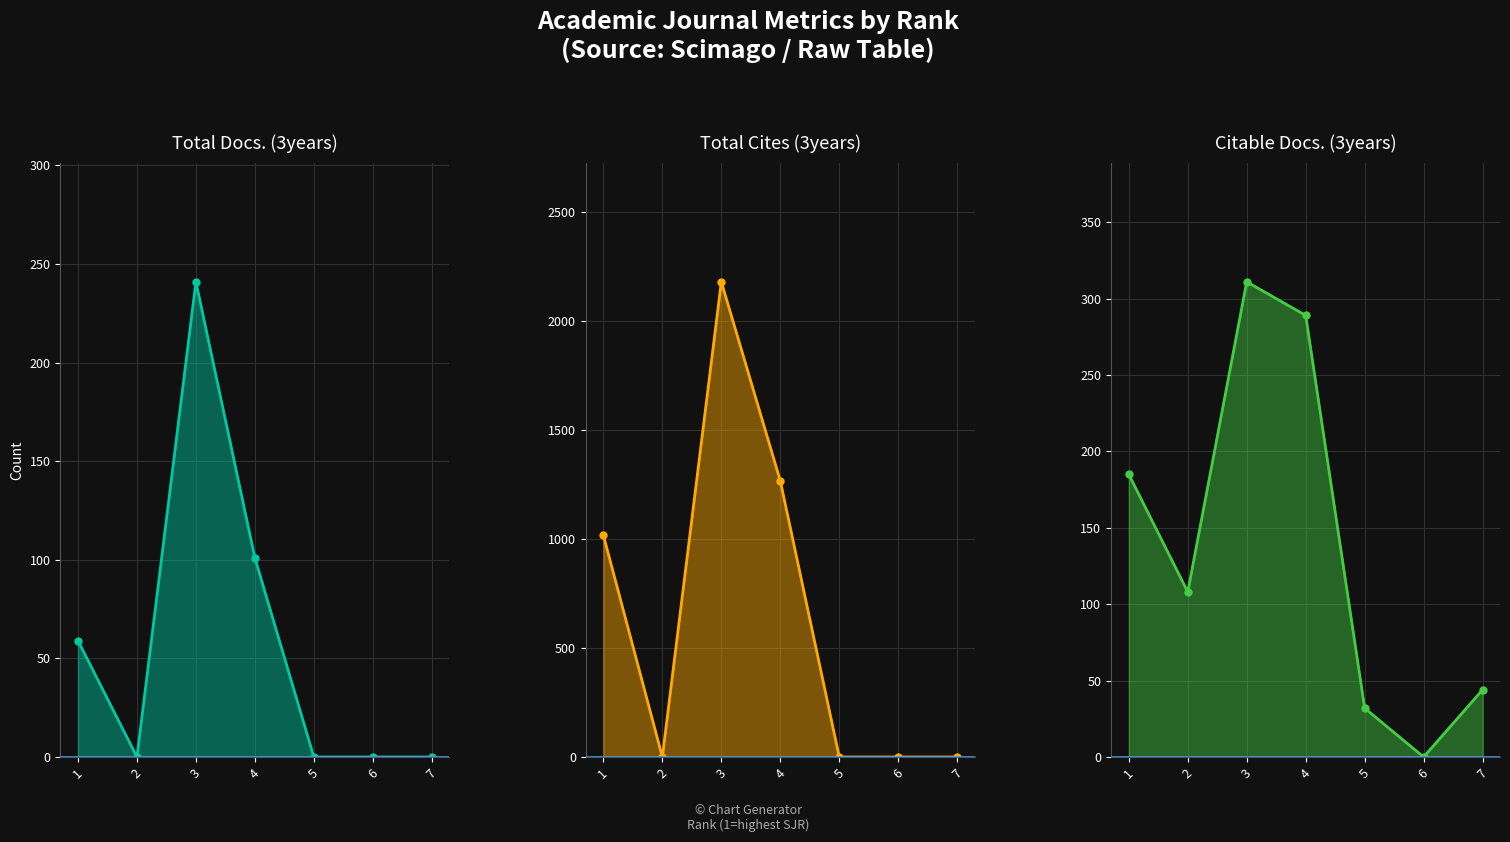

What is the average value of the Total Docs. (3years) series?

57